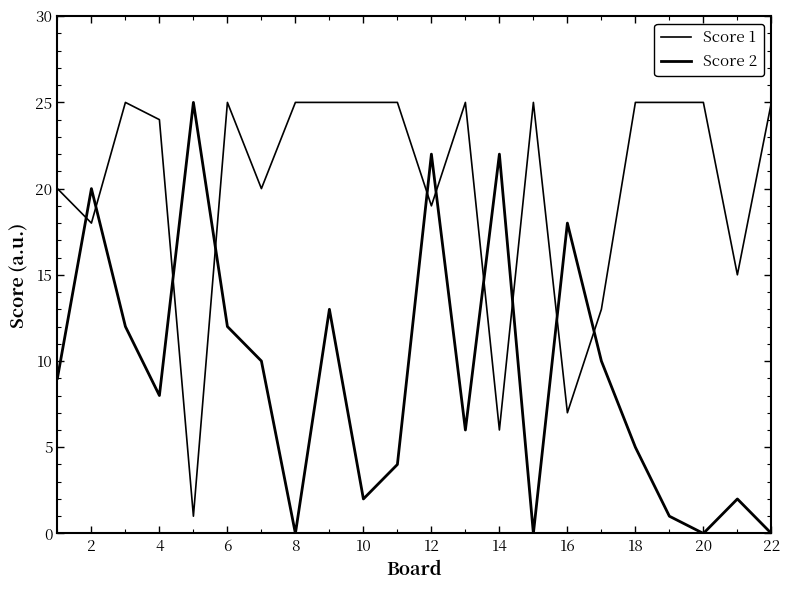

Does the chart have visible grid lines?

No